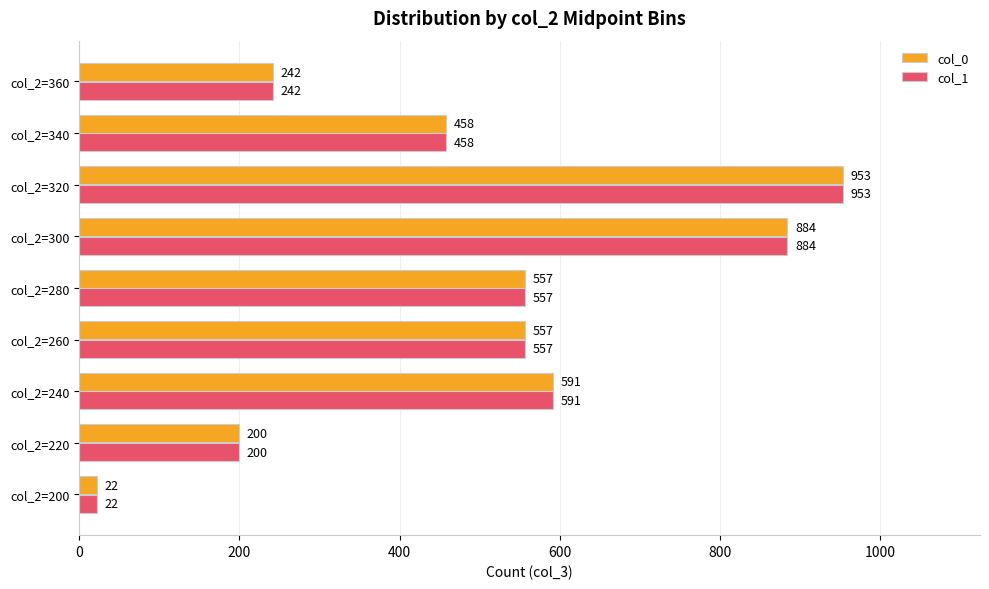

What is the sum of the col_1 values at col_2=280 and col_2=340?

1015